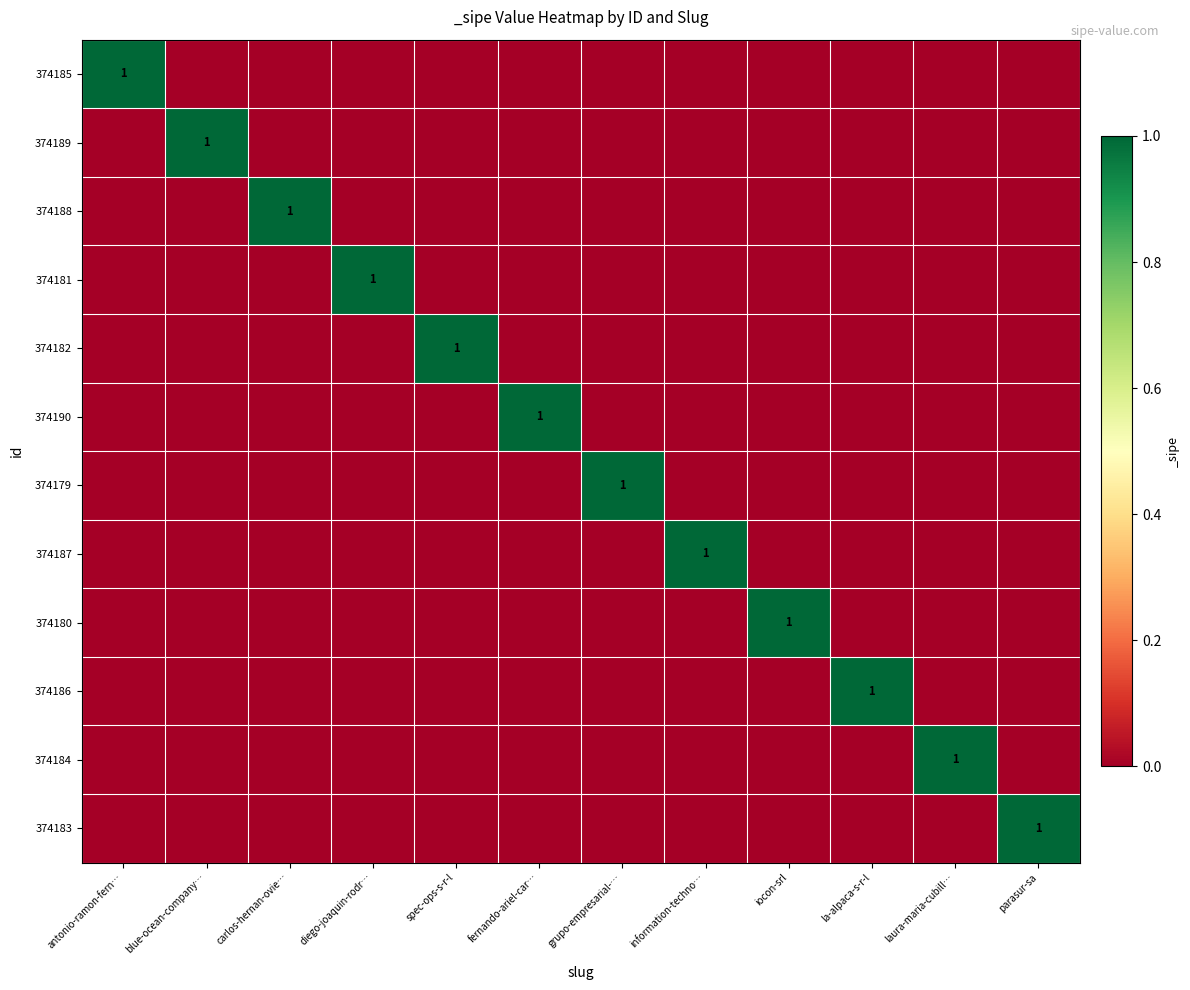

At how many categories does at least one series exceed 0?

12